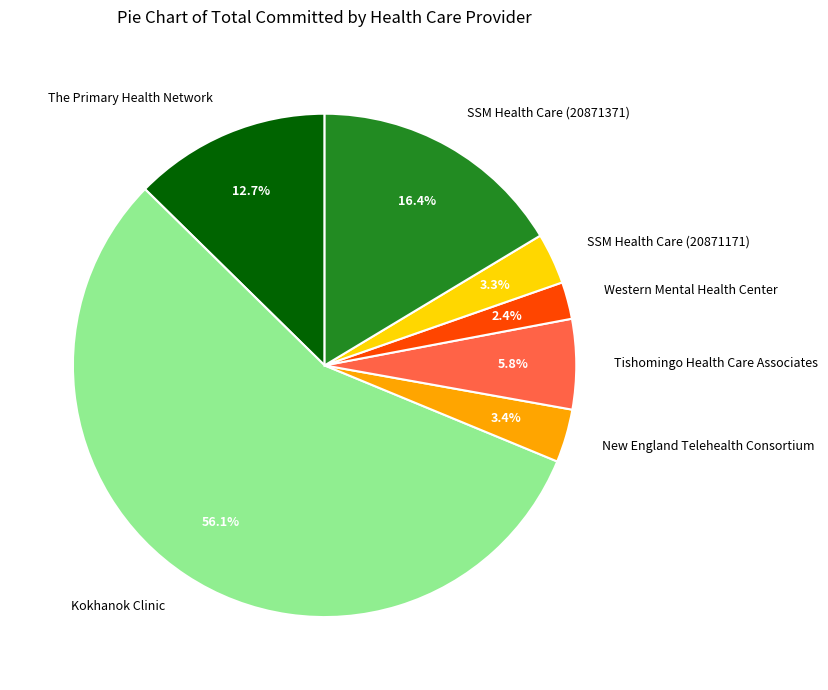

Which slice is the smallest?

Western Mental Health Center